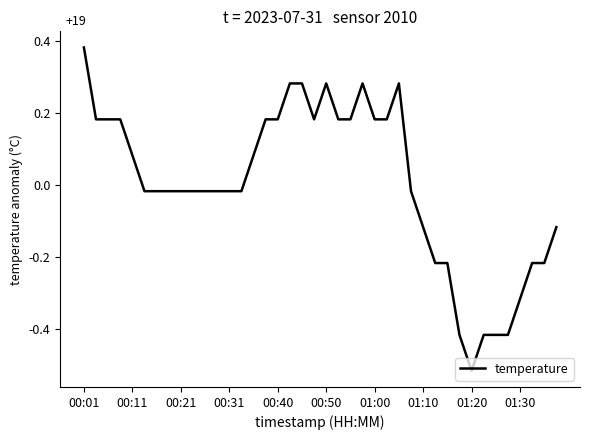

What is the difference between the maximum and minimum values?

0.9